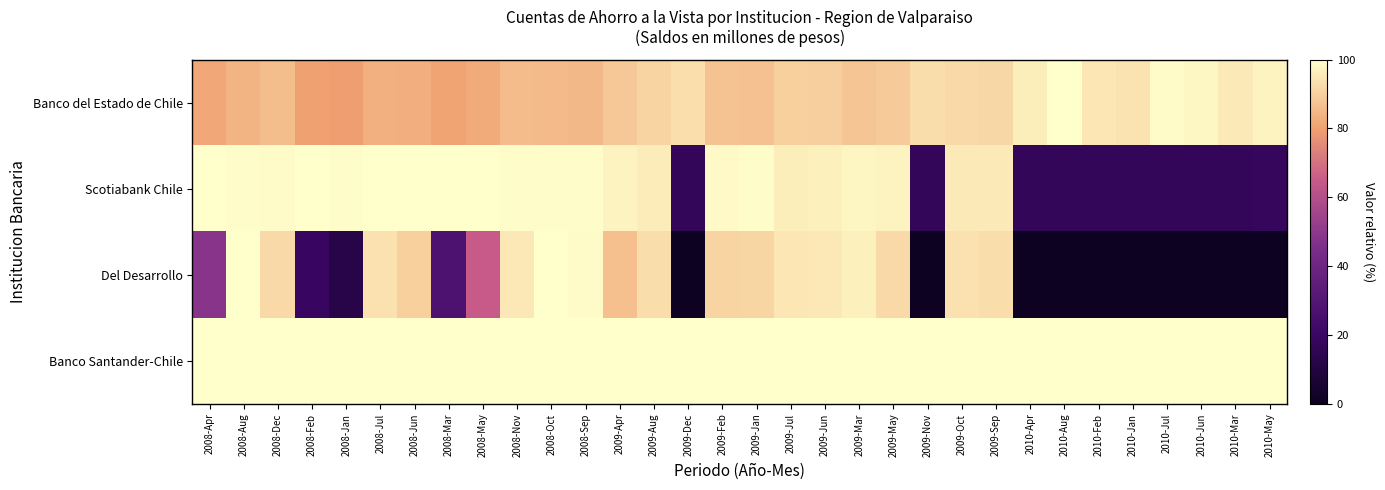

Reading right to left, transcribe all the data shown in this chart.

Banco del Estado de Chile: 2010-May=97.3	2010-Mar=95.5	2010-Jun=98.1	2010-Jul=99.1	2010-Jan=94.0	2010-Feb=94.8	2010-Aug=100.0	2010-Apr=96.4	2009-Sep=91.5	2009-Oct=92.1	2009-Nov=92.7	2009-May=88.9	2009-Mar=87.8	2009-Jun=89.6	2009-Jul=90.2	2009-Jan=86.8	2009-Feb=87.3	2009-Dec=93.3	2009-Aug=90.8	2009-Apr=88.4	2008-Sep=84.9	2008-Oct=85.4	2008-Nov=85.9	2008-May=82.2	2008-Mar=80.7	2008-Jun=82.8	2008-Jul=83.6	2008-Jan=79.3	2008-Feb=80.1	2008-Dec=86.3	2008-Aug=84.3	2008-Apr=81.5
Scotiabank Chile: 2010-May=17.6	2010-Mar=17.5	2010-Jun=17.3	2010-Jul=17.2	2010-Jan=17.4	2010-Feb=17.3	2010-Aug=16.9	2010-Apr=17.5	2009-Sep=95.6	2009-Oct=95.3	2009-Nov=17.5	2009-May=97.4	2009-Mar=97.9	2009-Jun=96.8	2009-Jul=96.1	2009-Jan=99.3	2009-Feb=98.7	2009-Dec=17.6	2009-Aug=95.8	2009-Apr=97.5	2008-Sep=99.5	2008-Oct=99.4	2008-Nov=99.3	2008-May=99.8	2008-Mar=100.0	2008-Jun=99.8	2008-Jul=99.7	2008-Jan=99.6	2008-Feb=99.9	2008-Dec=99.2	2008-Aug=99.5	2008-Apr=99.9
Del Desarrollo: 2010-May=0.0	2010-Mar=0.0	2010-Jun=0.0	2010-Jul=0.0	2010-Jan=0.0	2010-Feb=0.0	2010-Aug=0.0	2010-Apr=0.0	2009-Sep=92.9	2009-Oct=93.7	2009-Nov=0.0	2009-May=92.1	2009-Mar=96.9	2009-Jun=94.9	2009-Jul=94.8	2009-Jan=91.3	2009-Feb=90.7	2009-Dec=0.0	2009-Aug=92.8	2009-Apr=86.5	2008-Sep=98.9	2008-Oct=100.0	2008-Nov=95.0	2008-May=65.0	2008-Mar=27.3	2008-Jun=90.1	2008-Jul=93.5	2008-Jan=11.8	2008-Feb=18.8	2008-Dec=92.0	2008-Aug=99.8	2008-Apr=48.1
Banco Santander-Chile: 2010-May=100.0	2010-Mar=100.0	2010-Jun=100.0	2010-Jul=100.0	2010-Jan=100.0	2010-Feb=100.0	2010-Aug=100.0	2010-Apr=100.0	2009-Sep=100.0	2009-Oct=100.0	2009-Nov=100.0	2009-May=100.0	2009-Mar=100.0	2009-Jun=100.0	2009-Jul=100.0	2009-Jan=100.0	2009-Feb=100.0	2009-Dec=100.0	2009-Aug=100.0	2009-Apr=100.0	2008-Sep=100.0	2008-Oct=100.0	2008-Nov=100.0	2008-May=100.0	2008-Mar=100.0	2008-Jun=100.0	2008-Jul=100.0	2008-Jan=100.0	2008-Feb=100.0	2008-Dec=100.0	2008-Aug=100.0	2008-Apr=100.0